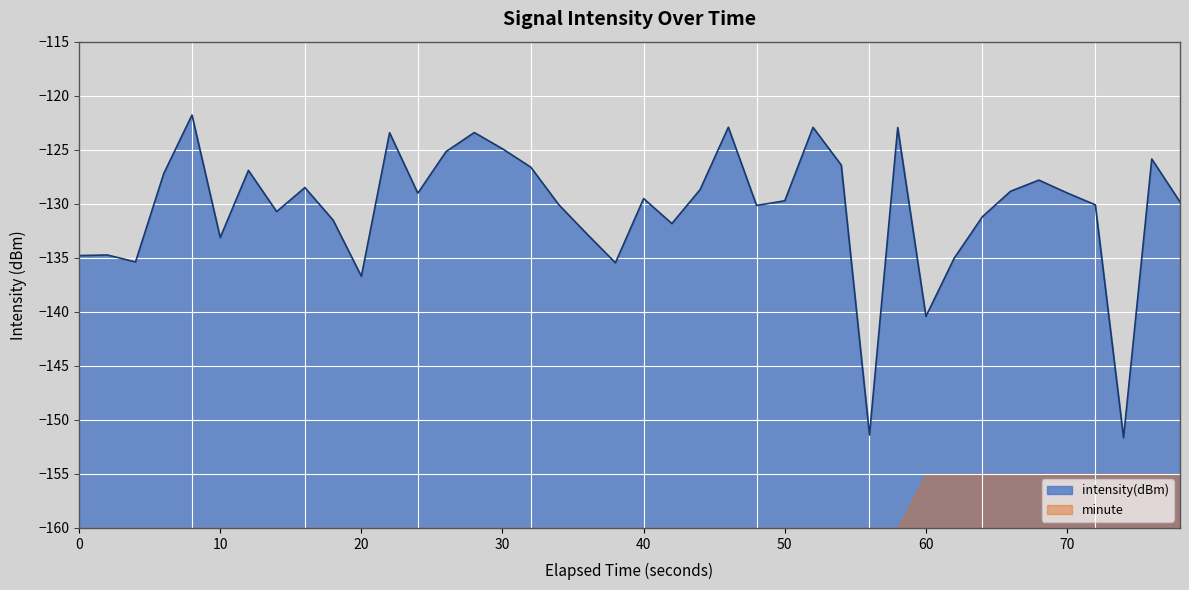

List the series in order of their peak value, highest first.

intensity(dBm), minute